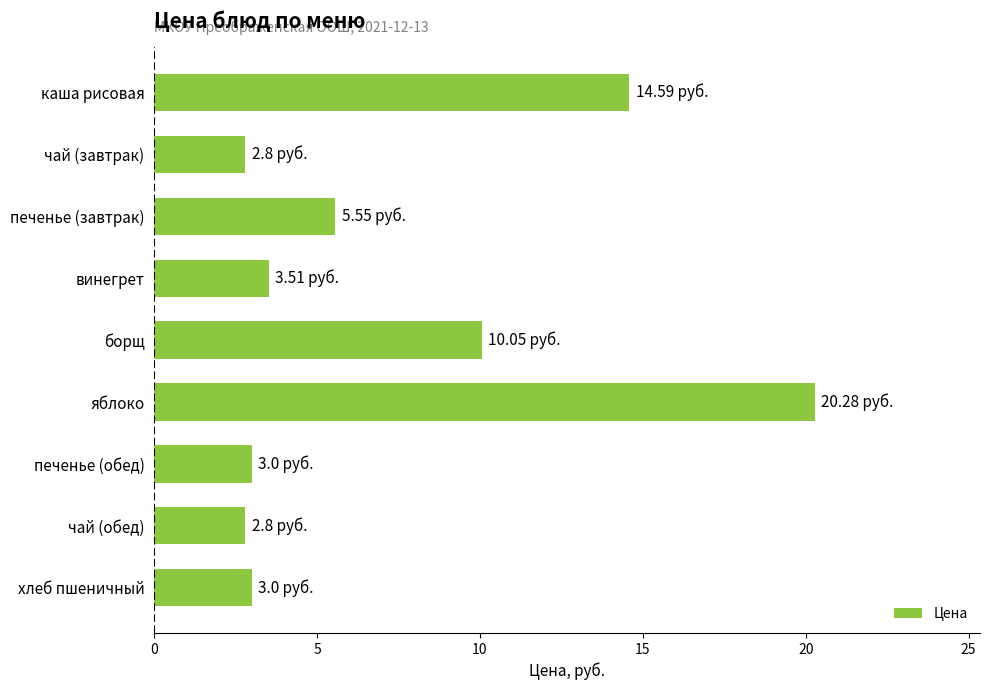

Between яблоко and печенье (завтрак), which is larger?

яблоко